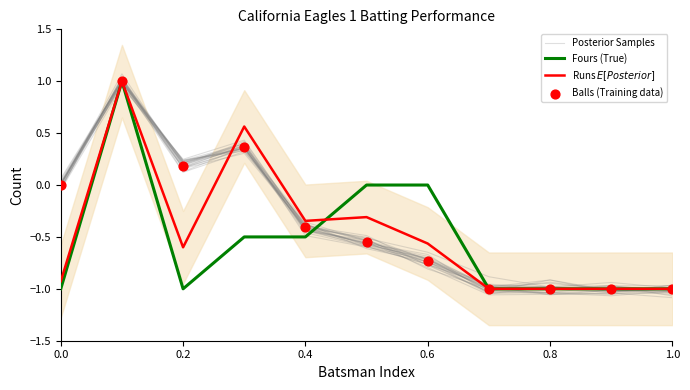

Which series reaches the minimum Y coordinate?

Posterior Samples